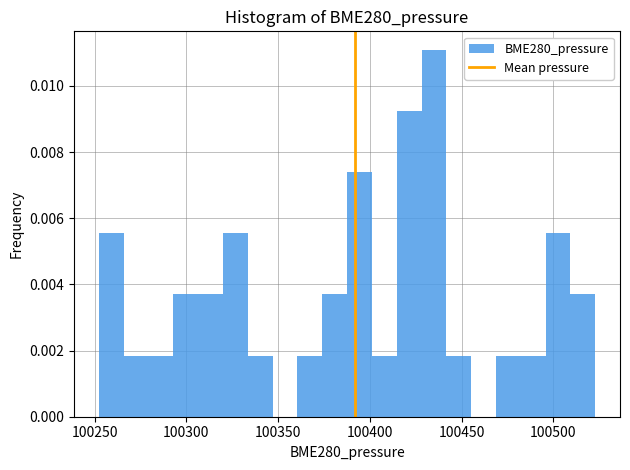

Read against the x-axis, roughly where is the centre of the tallest bar?

100435